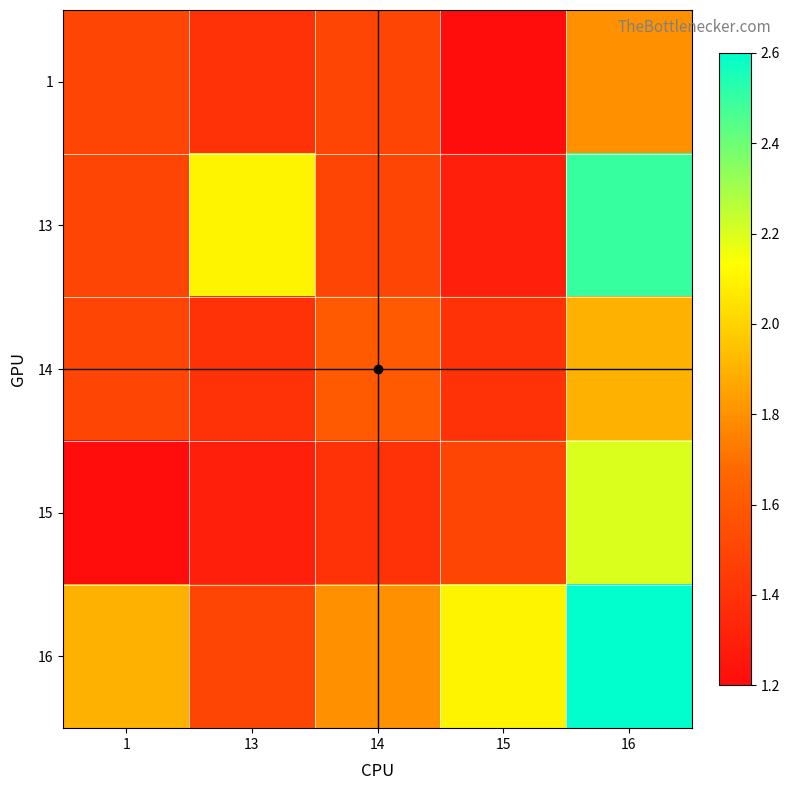

What is the total value across all series at 14?

7.8